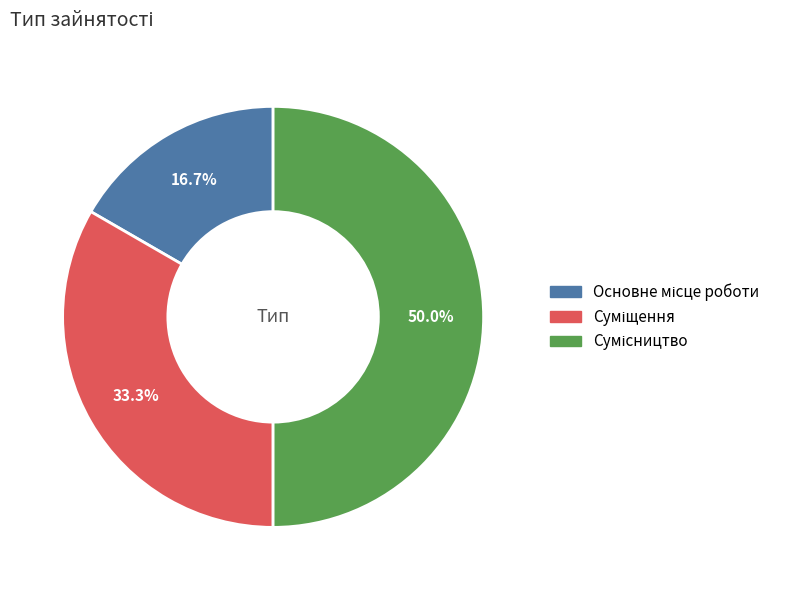

How many segments does this pie chart have?

3